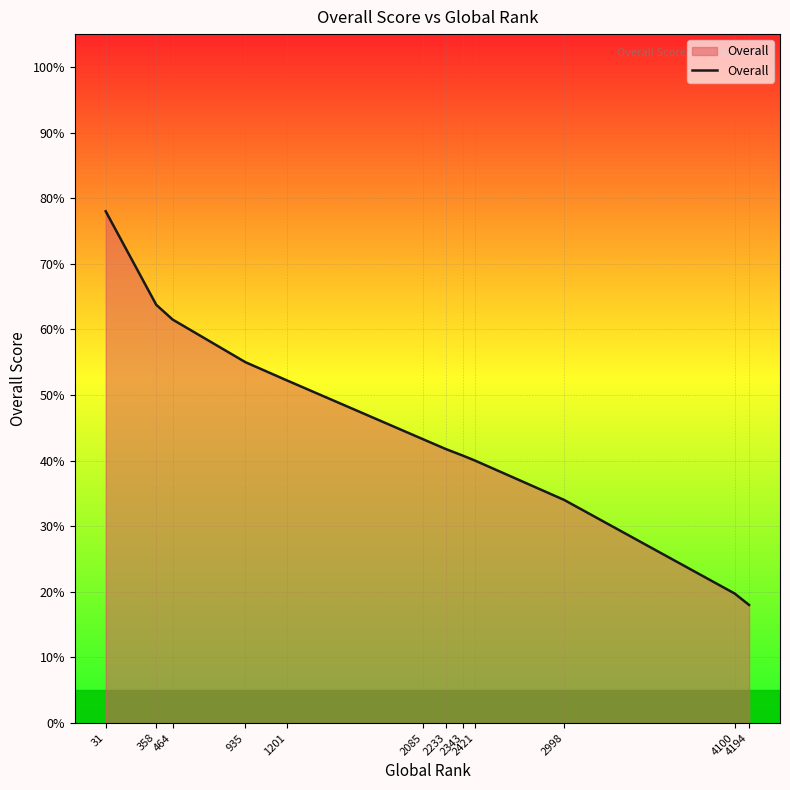

What is the difference between the maximum and minimum values?

60.0